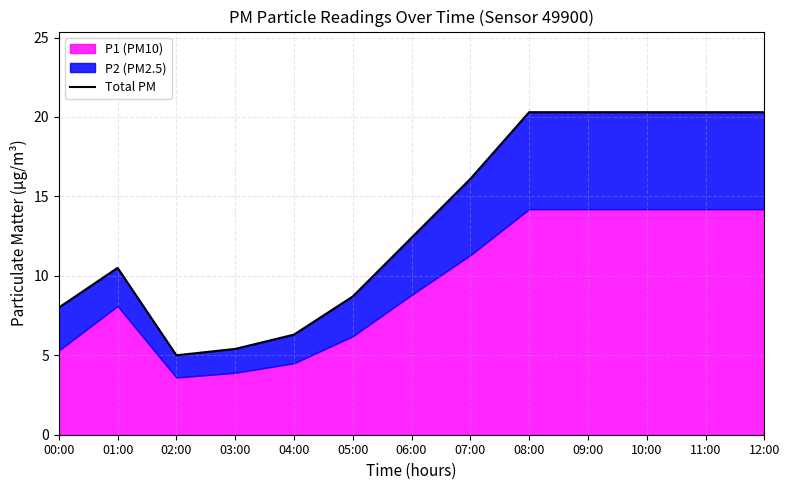

Reading left to right, transcribe all the data shown in this chart.

00:00=8.0	01:00=10.5	02:00=5.0	03:00=5.4	04:00=6.3	05:00=8.7	06:00=12.4	07:00=16.1	08:00=20.3	09:00=20.3	10:00=20.3	11:00=20.3	12:00=20.3